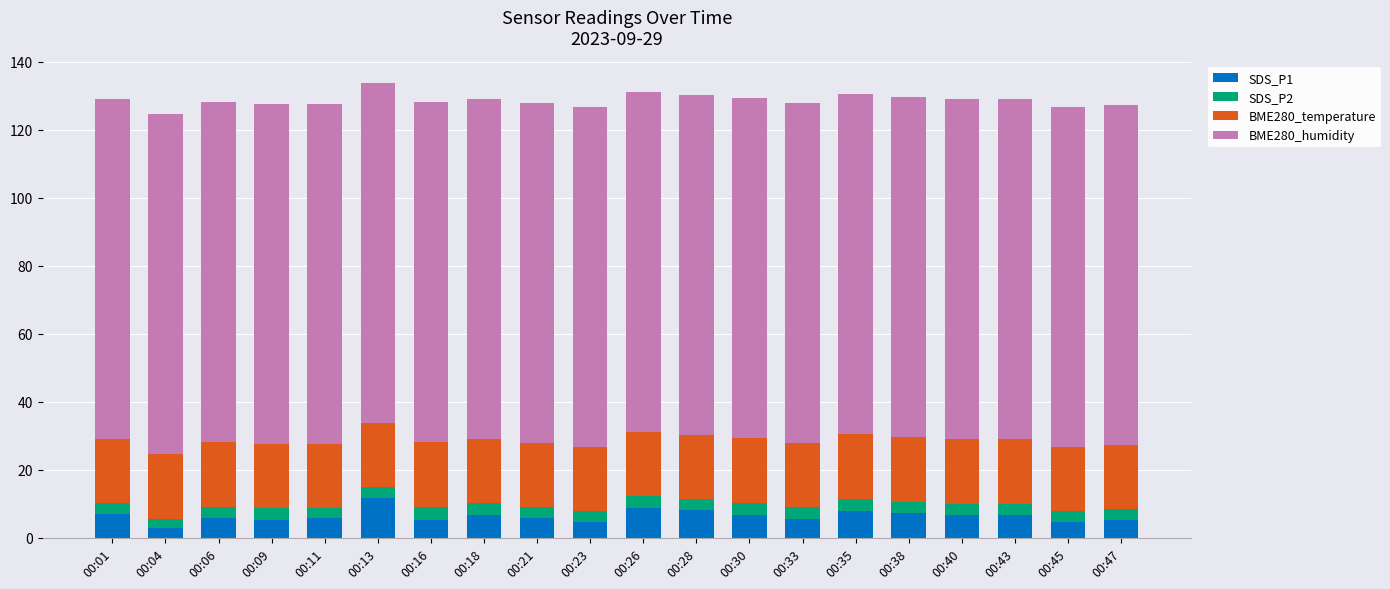

What is the total value across all series at 00:23?

126.8